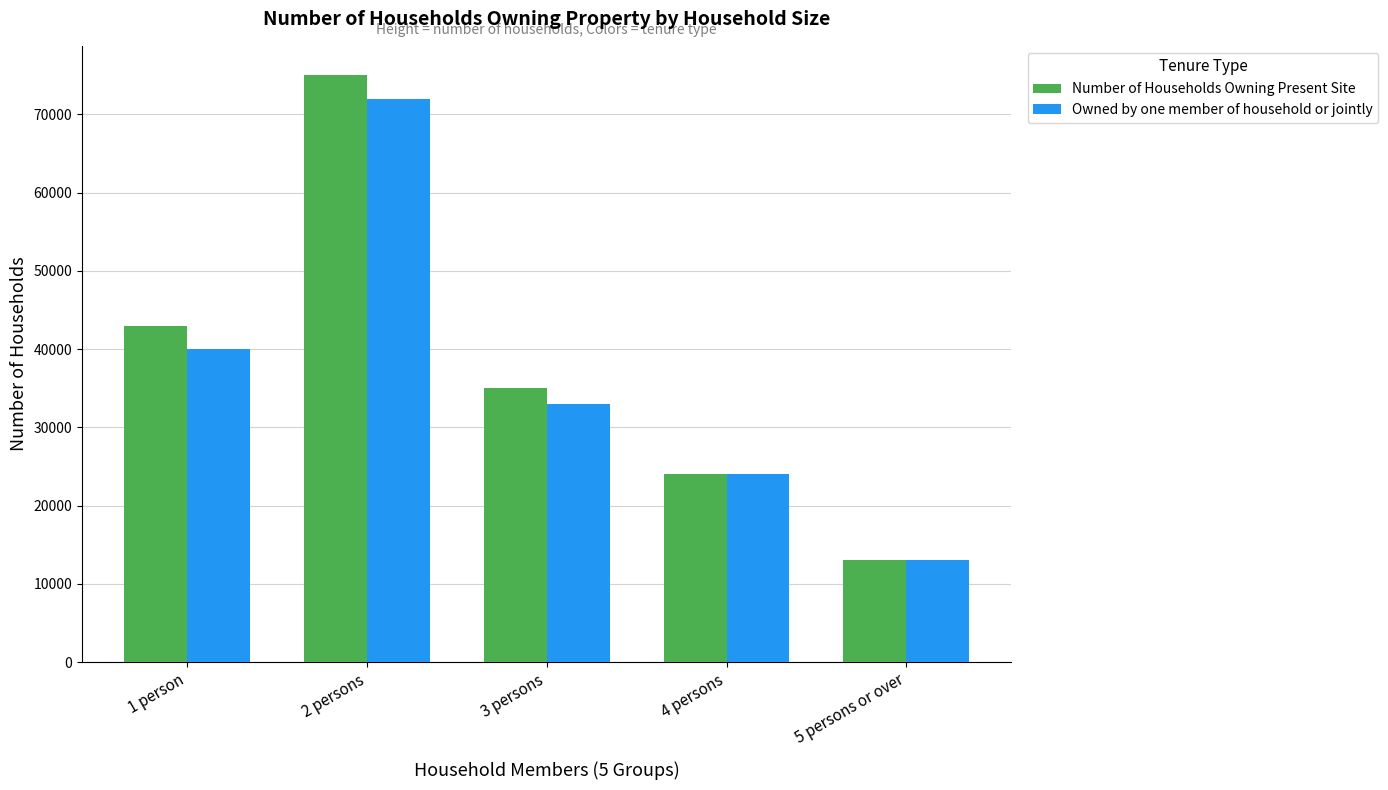

True or false: Owned by one member of household or jointly has a value of 40000 at 1 person.

True